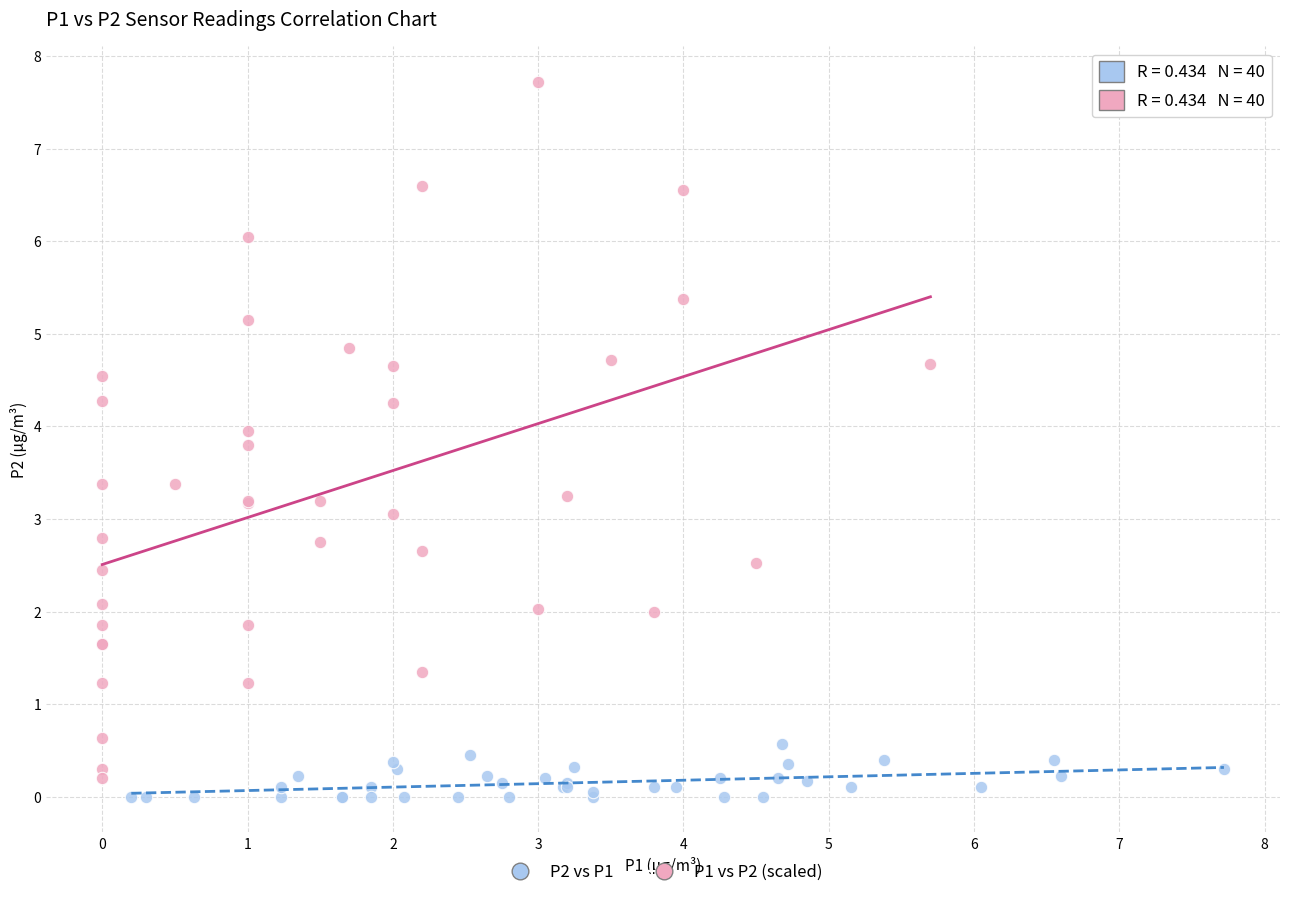

Which series reaches the maximum Y coordinate?

P1 vs P2 (scaled)